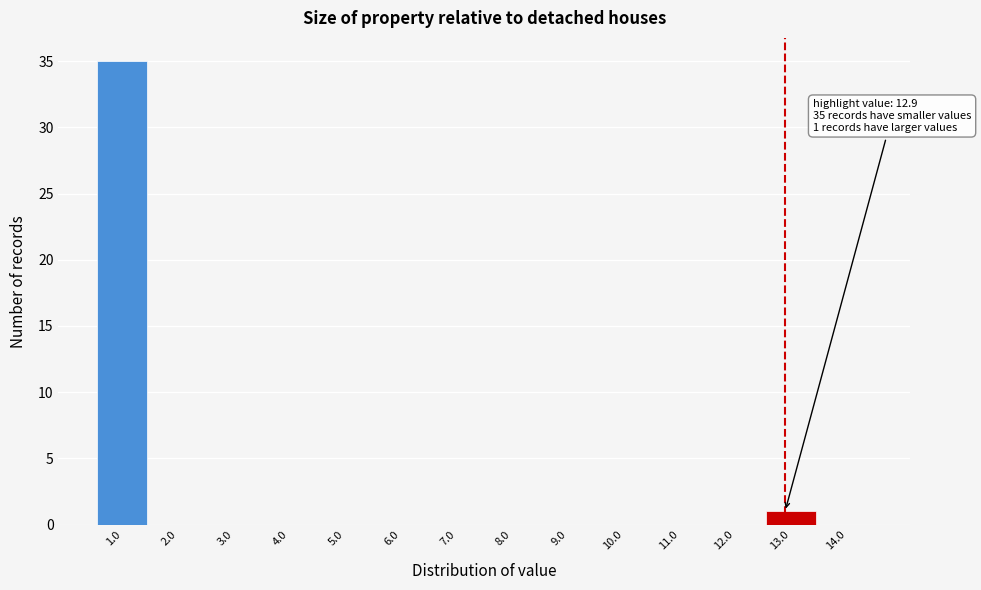

Which range on the x-axis has the tallest bar?

0.5 to 1.5